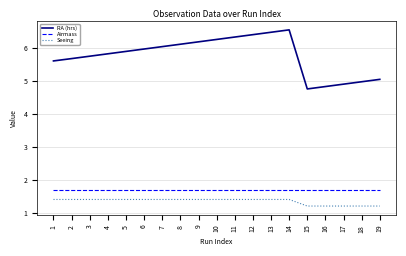

Which series has the widest spread of values?

RA (hrs)